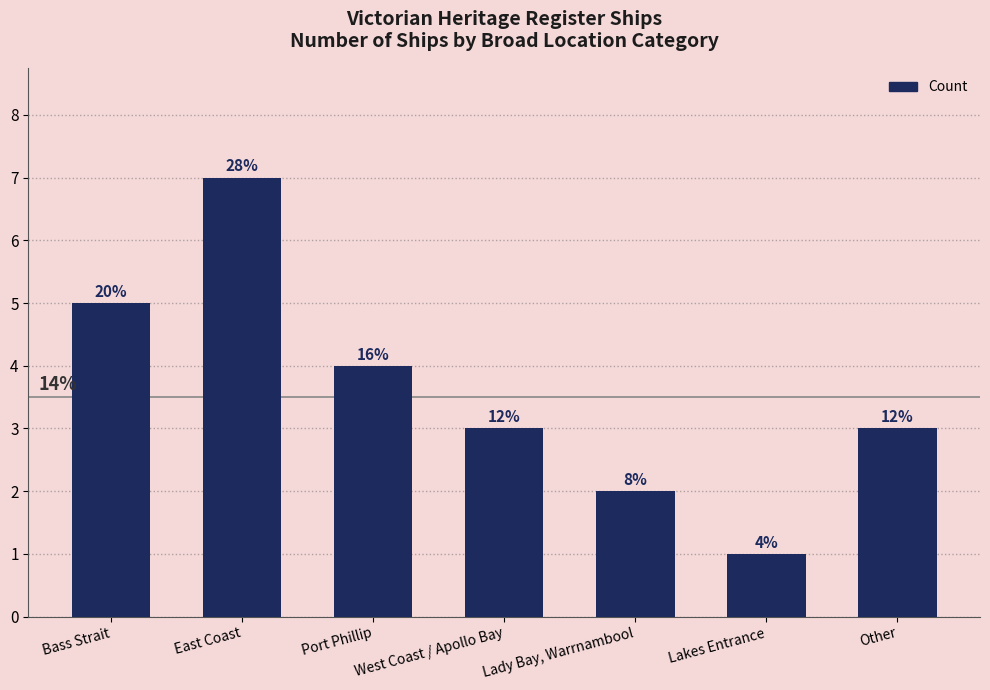

What position from the left is Other?

7